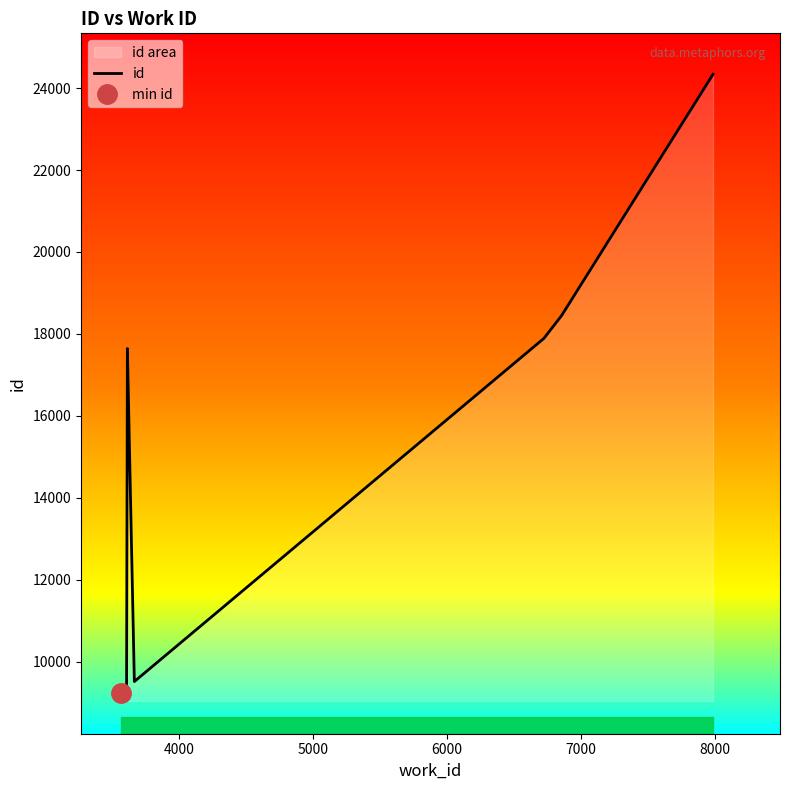

What is the maximum value shown in the chart?

24336